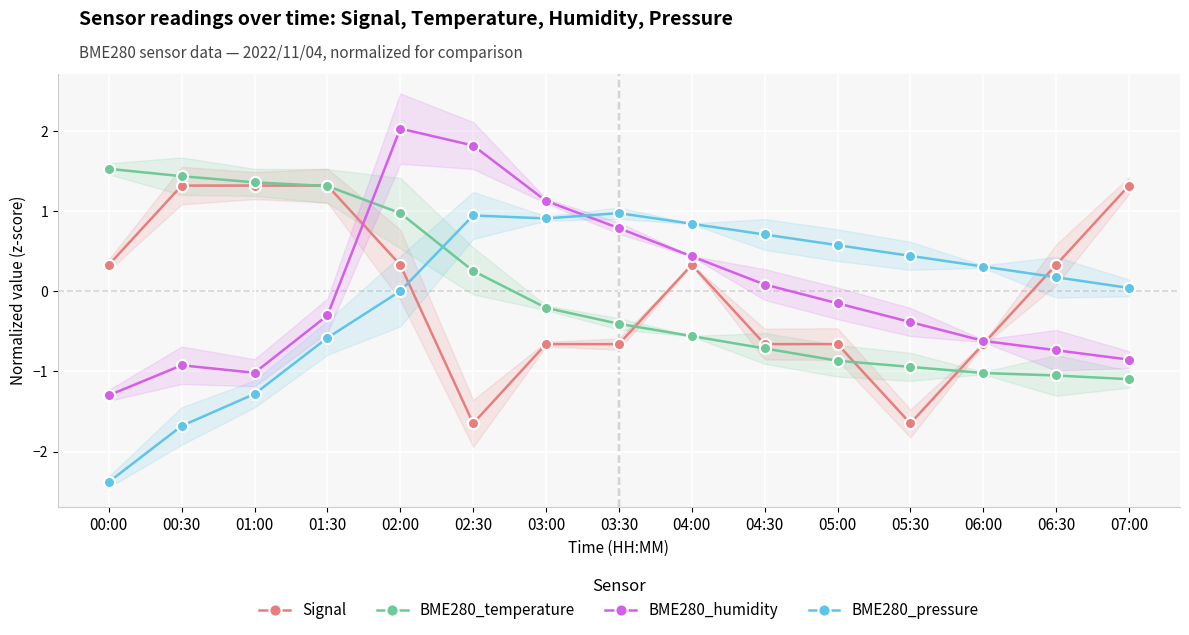

At which category is the sum across all series the highest?

02:00